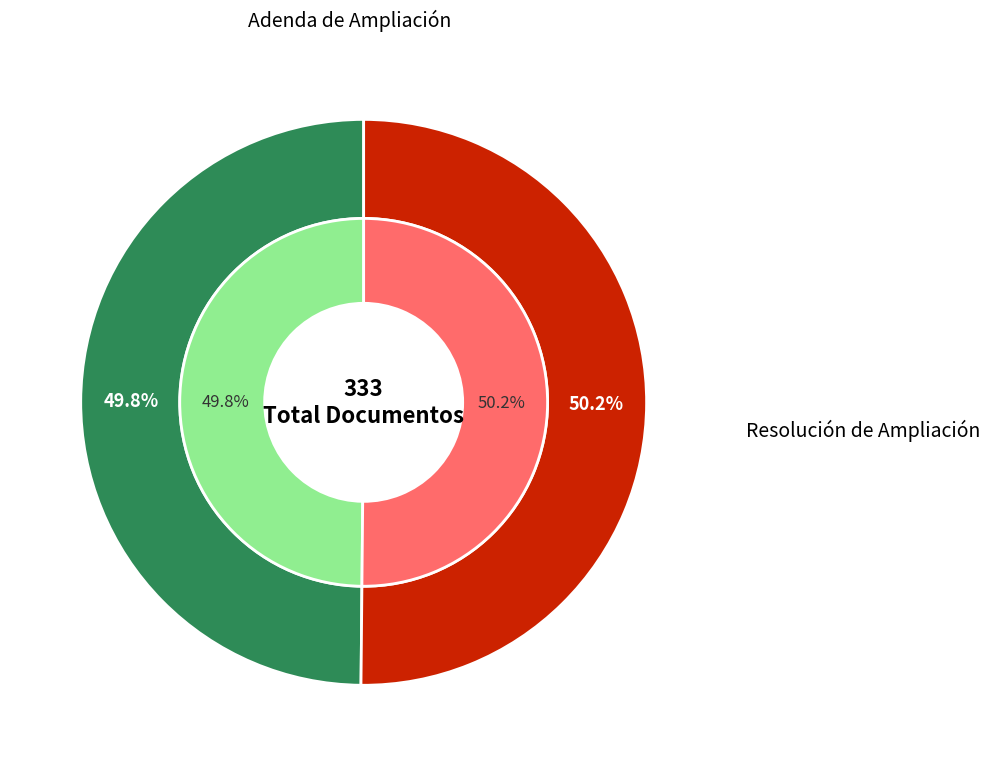

Which slice is the largest?

Resolución de Ampliación